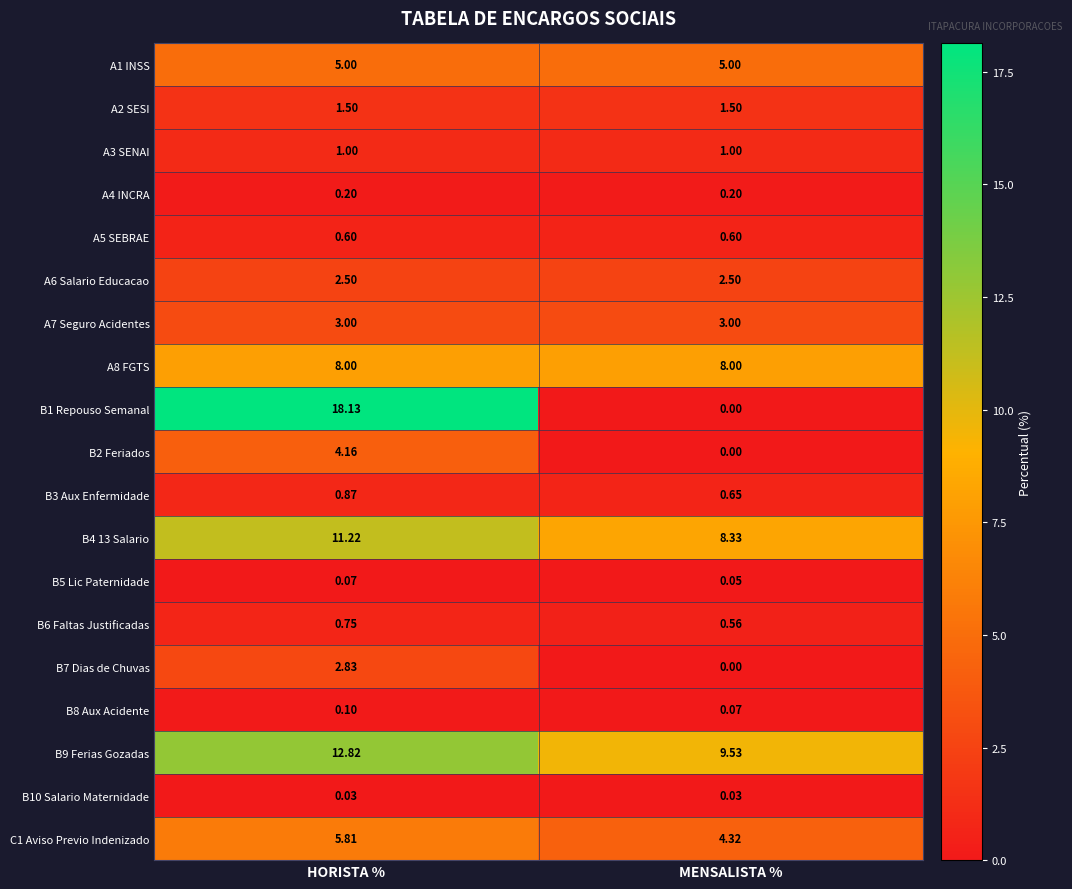

Rank the categories by B5 Lic Paternidade value from lowest to highest.

MENSALISTA %, HORISTA %